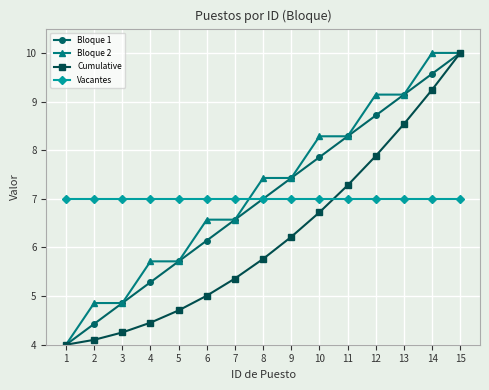

What is the difference between the maximum and minimum values in the Bloque 2 series?

6.0